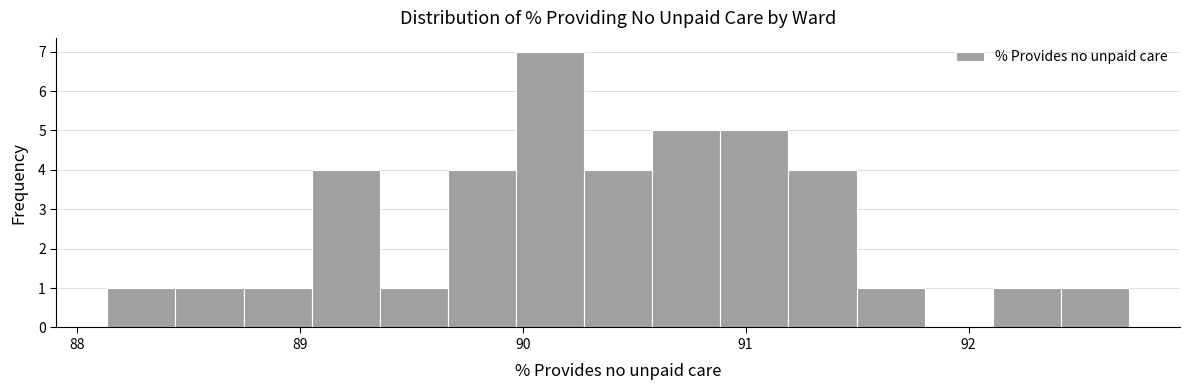

Read against the x-axis, roughly where is the centre of the tallest bar?

90.1